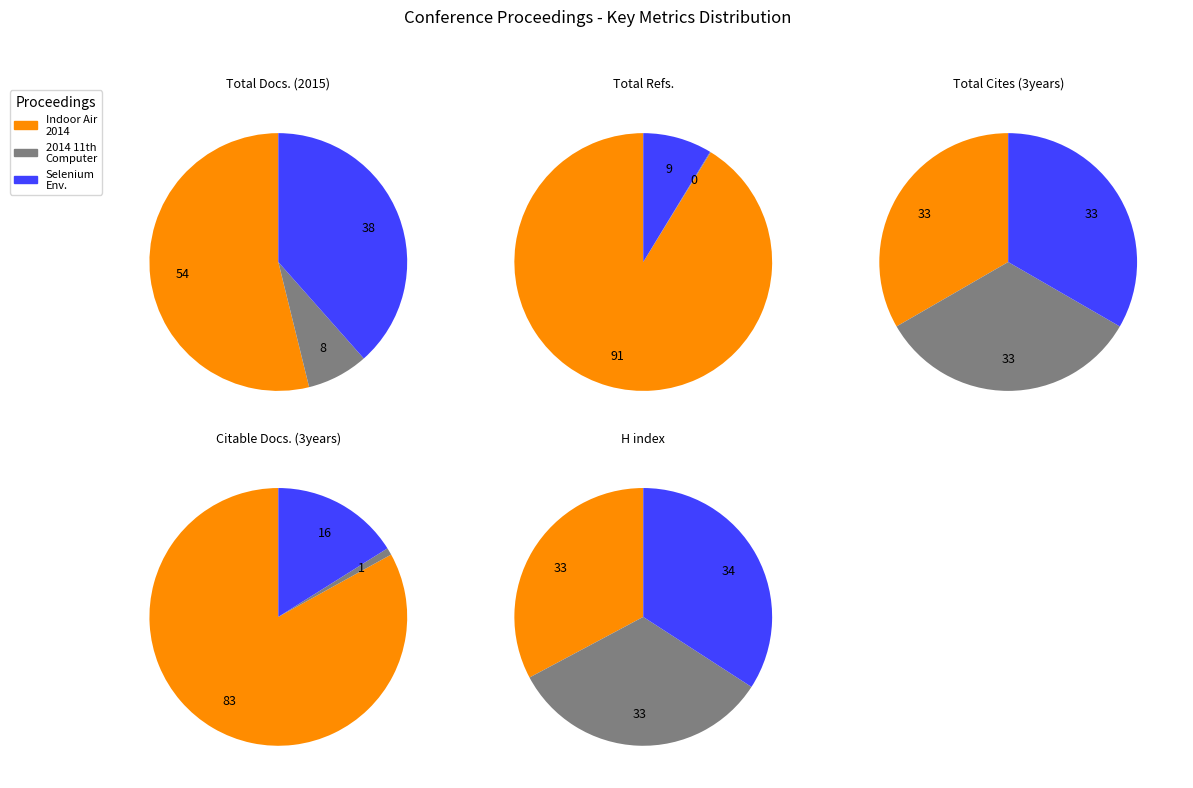

To the nearest percent, what percentage of the pie is Indoor Air 2014?

33%